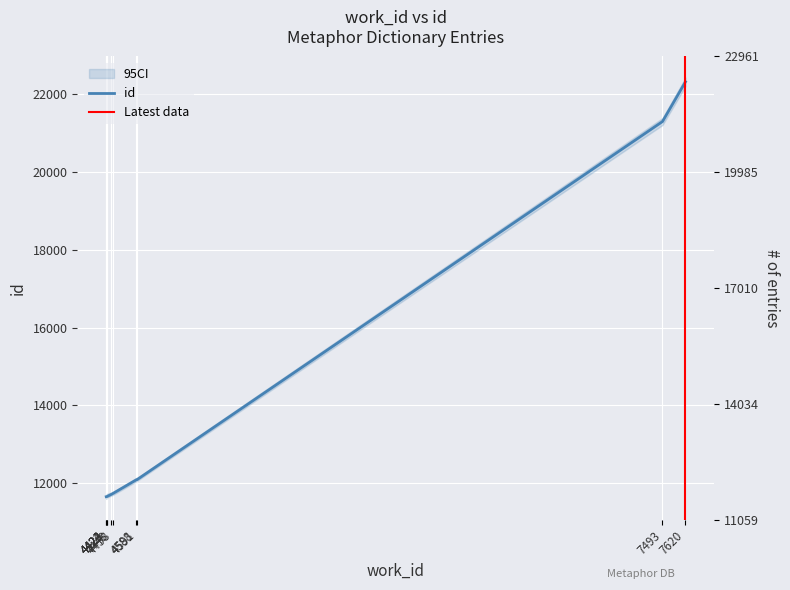

Reading left to right, extract all data points from this chart.

11656	11657	11658	11659	11714	11739	12093	12094	21290	22311